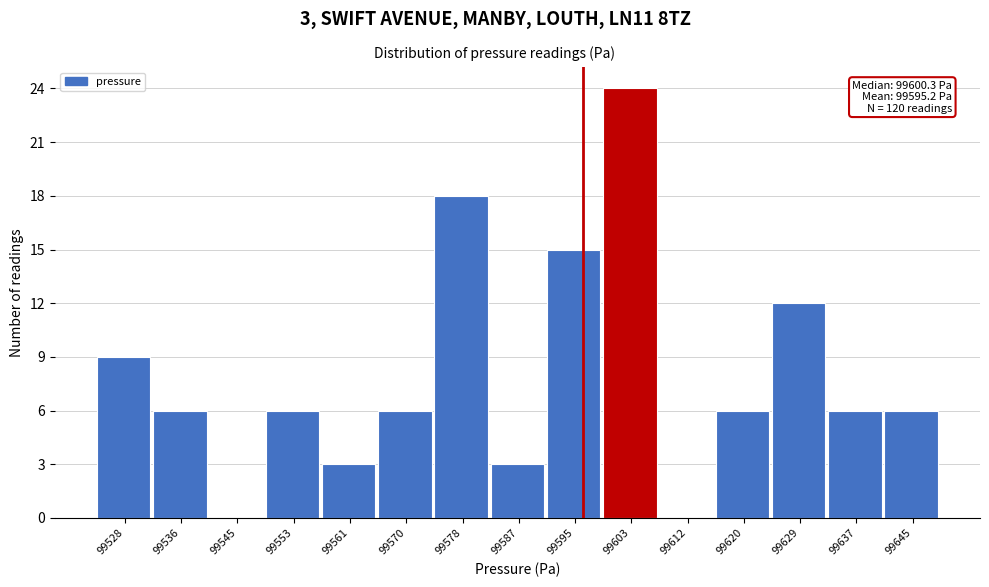

Reading left to right, list all the values displayed in this chart.

99528=9	99536=6	99545=0	99553=6	99561=3	99570=6	99578=18	99587=3	99595=15	99603=24	99612=0	99620=6	99629=12	99637=6	99645=6